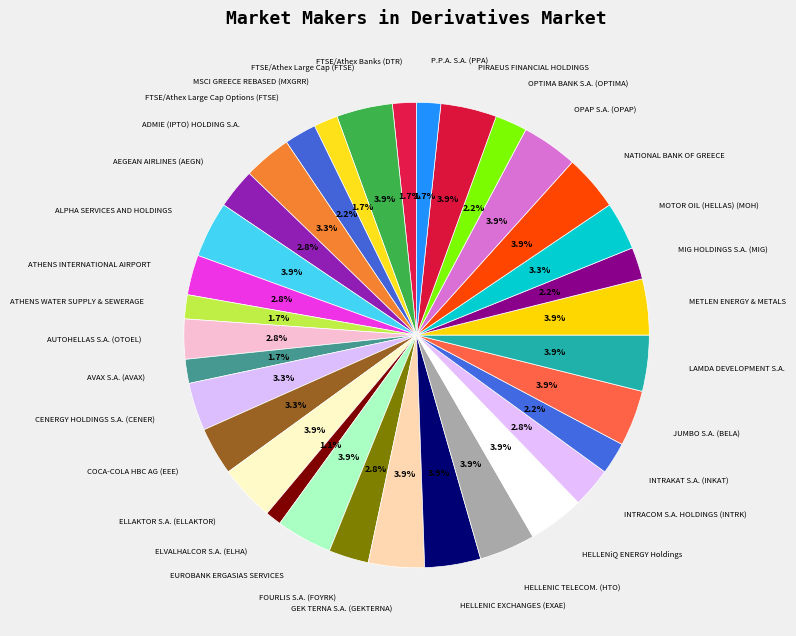

To the nearest percent, what is the average slice percentage?

3%